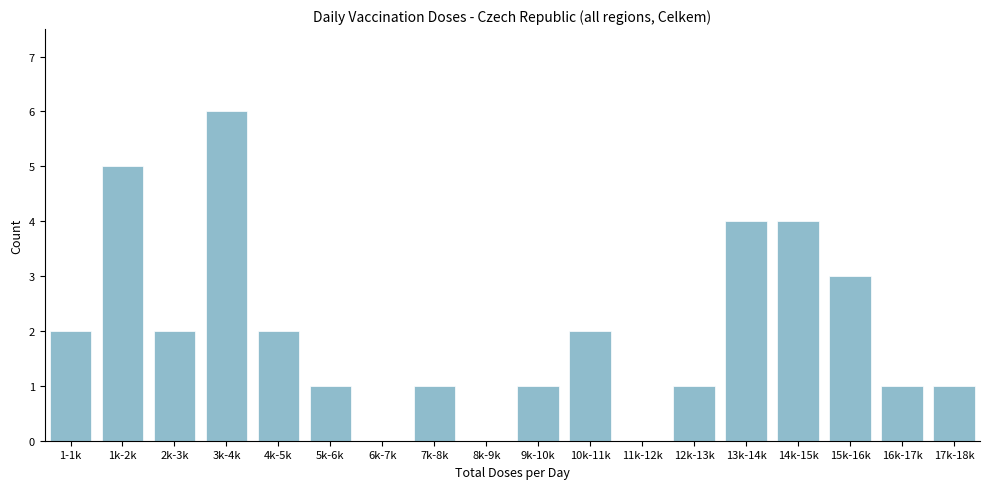

Reading left to right, transcribe all the data shown in this chart.

1-1k=2	1k-2k=5	2k-3k=2	3k-4k=6	4k-5k=2	5k-6k=1	6k-7k=0	7k-8k=1	8k-9k=0	9k-10k=1	10k-11k=2	11k-12k=0	12k-13k=1	13k-14k=4	14k-15k=4	15k-16k=3	16k-17k=1	17k-18k=1